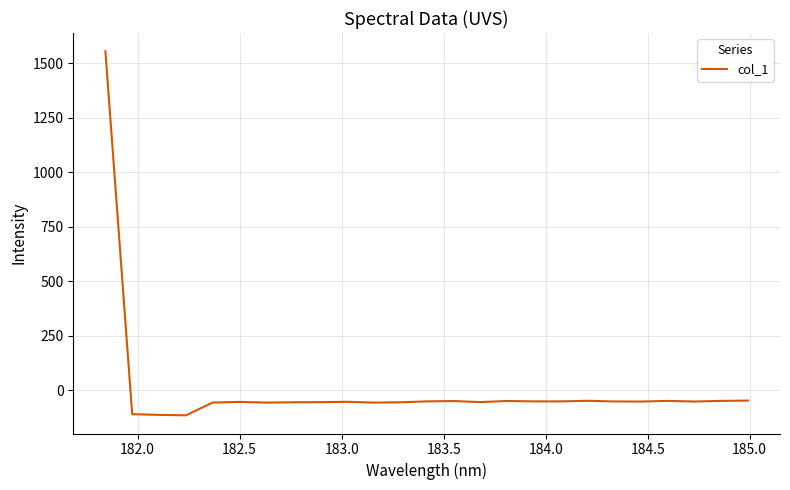

How many values are below zero?

24